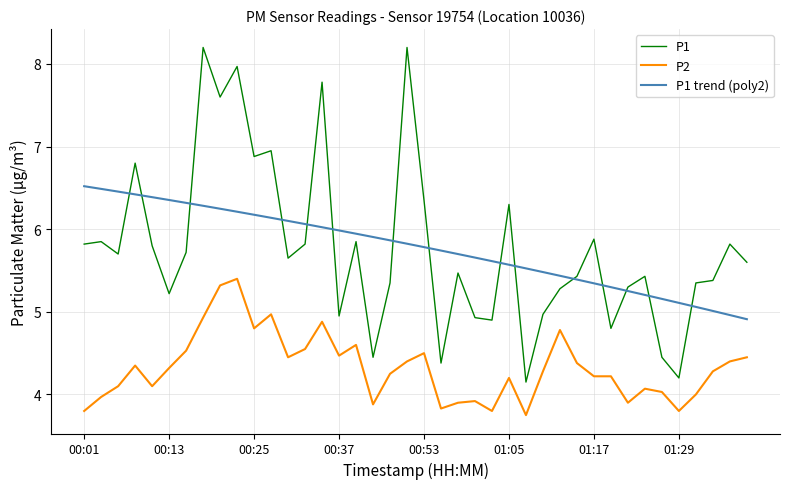

Which series has the widest spread of values?

P1